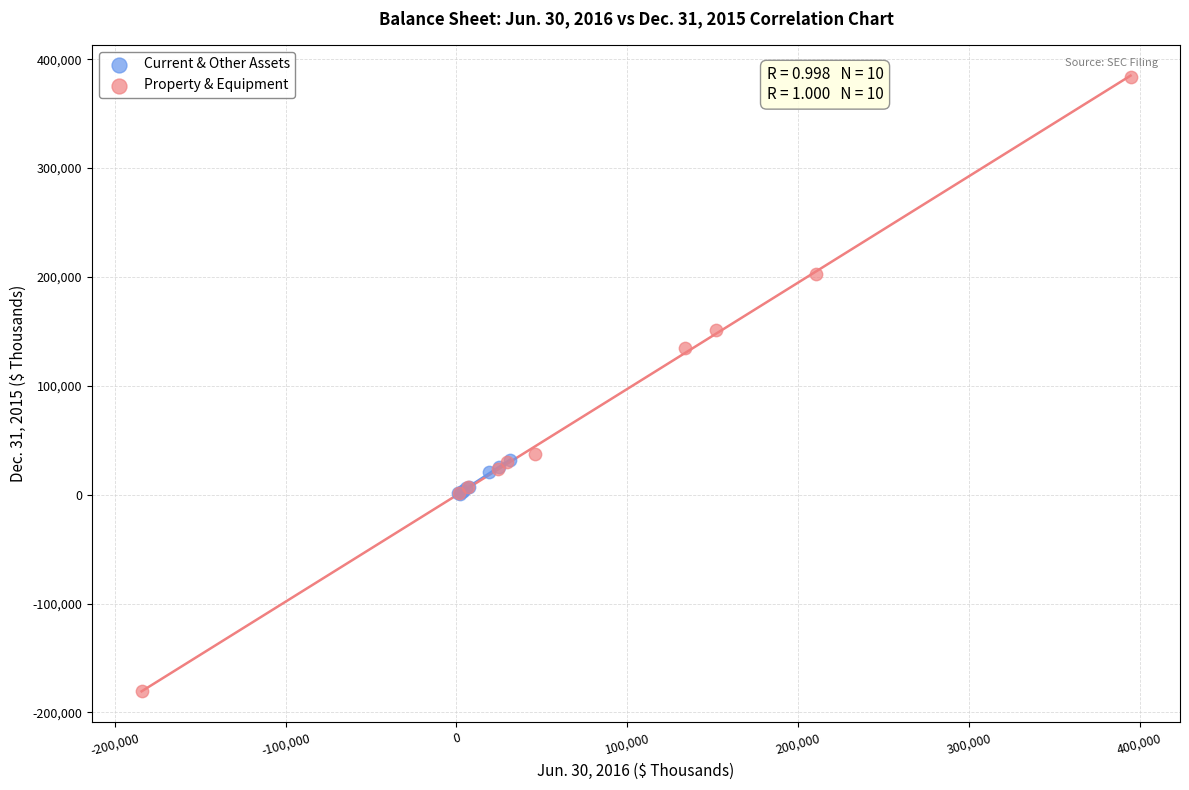

Which series reaches the minimum Y coordinate?

Property & Equipment